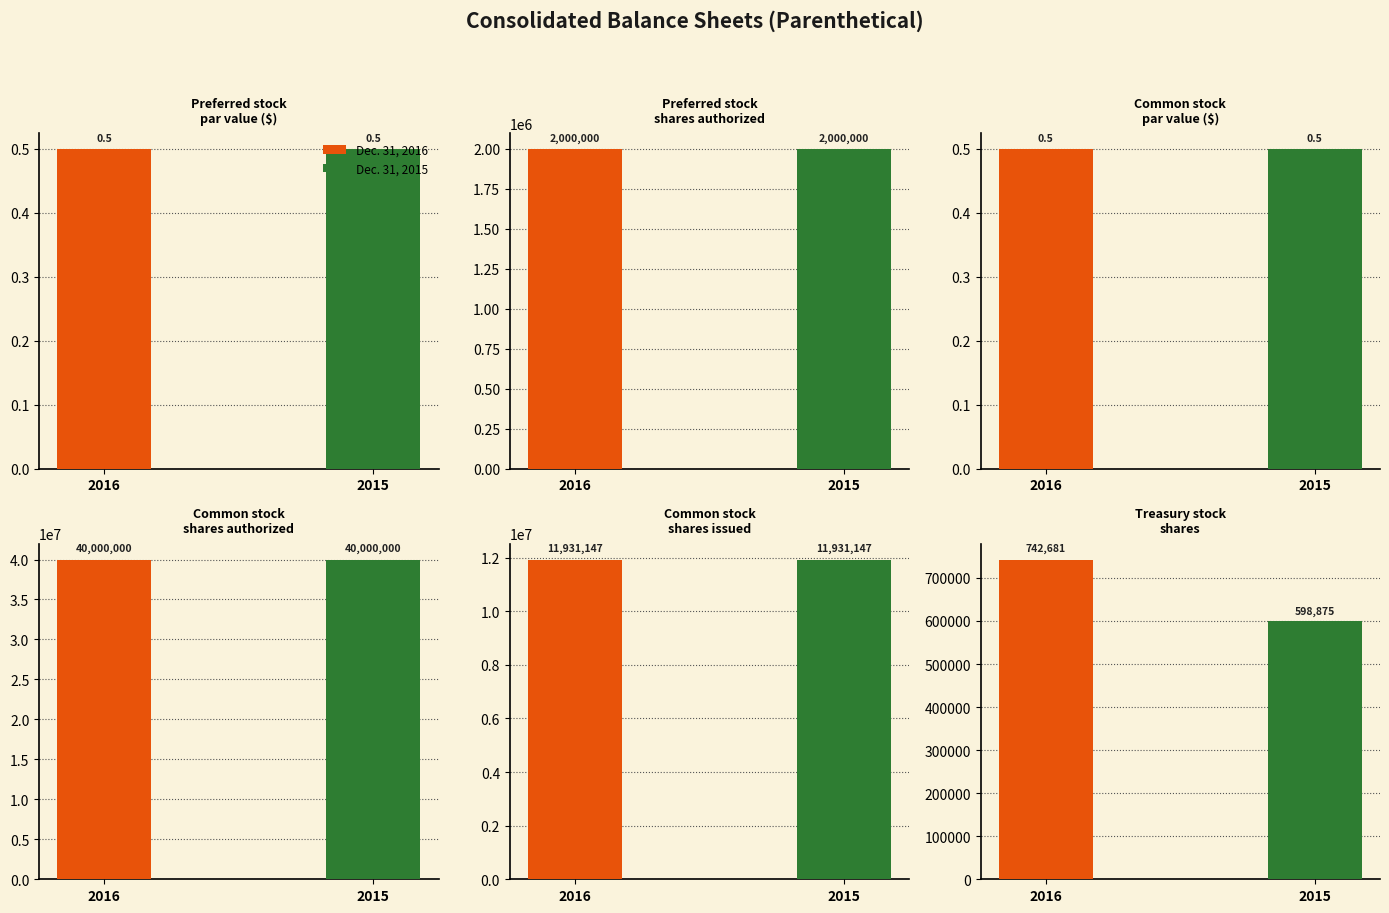

What is the label of the 5th bar from the left?

Common stock
shares issued